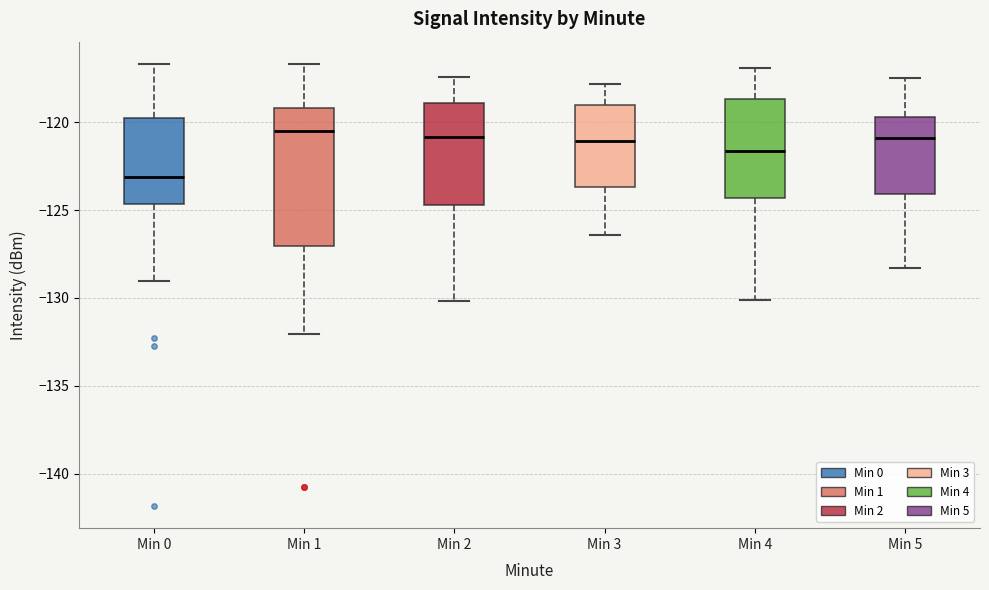

Reading left to right, transcribe this box plot: for each box, give where its median line is, the range the box spans, and where its two whiskers end, as read against the y-axis. The values are not printed on the chart, so give them approximately, as read against the axis.

Min 0: median -123.0, box -124.5 to -120.0, whiskers -129.0 to -116.5
Min 1: median -120.5, box -127.0 to -119.0, whiskers -132.0 to -116.5
Min 2: median -121.0, box -124.5 to -119.0, whiskers -130.0 to -117.5
Min 3: median -121.0, box -123.5 to -119.0, whiskers -126.5 to -118.0
Min 4: median -121.5, box -124.5 to -118.5, whiskers -130.0 to -117.0
Min 5: median -121.0, box -124.0 to -119.5, whiskers -128.5 to -117.5